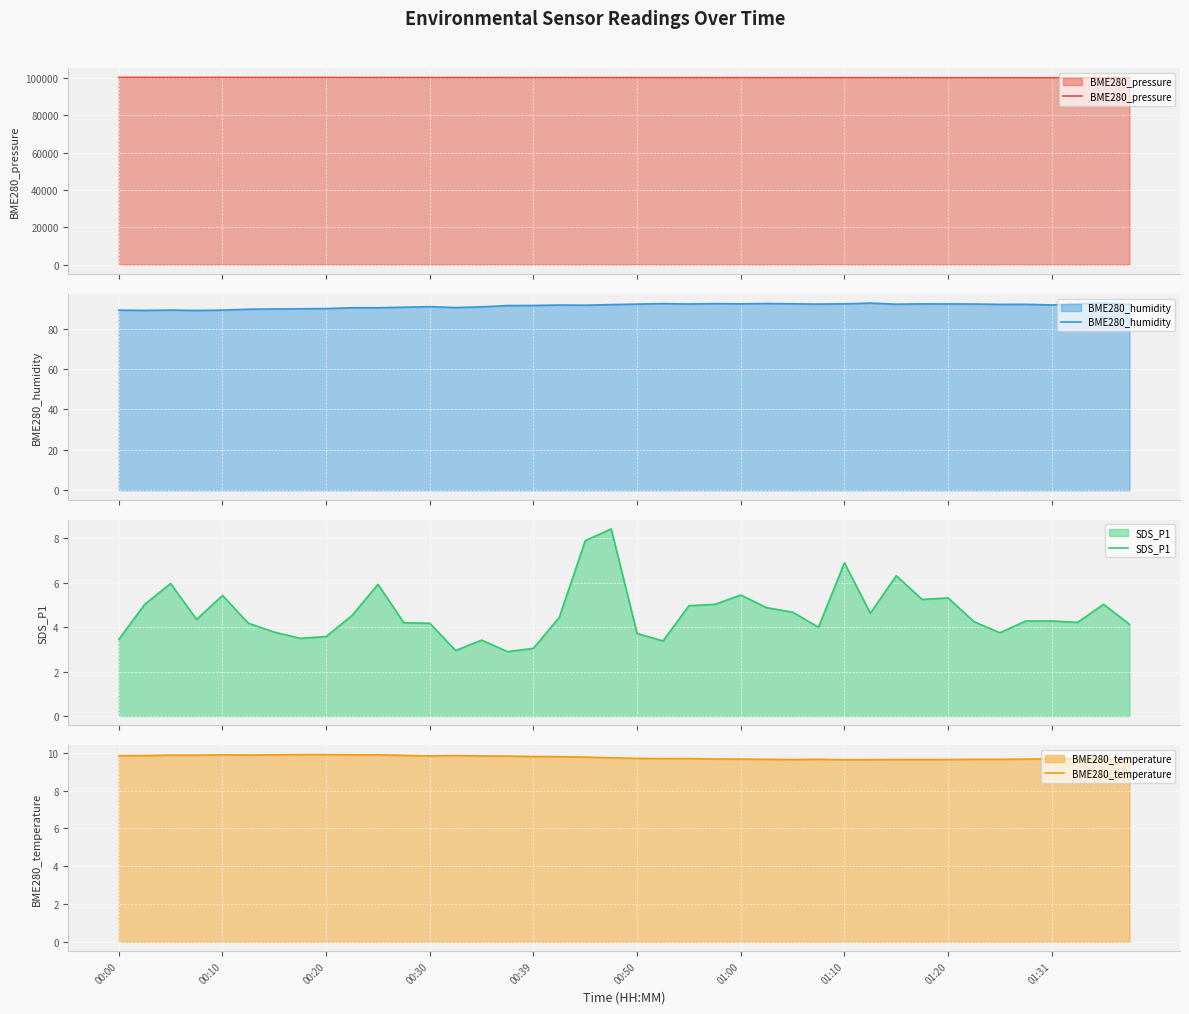

The value of BME280_temperature at 00:30 is 13.5. True or false?

False